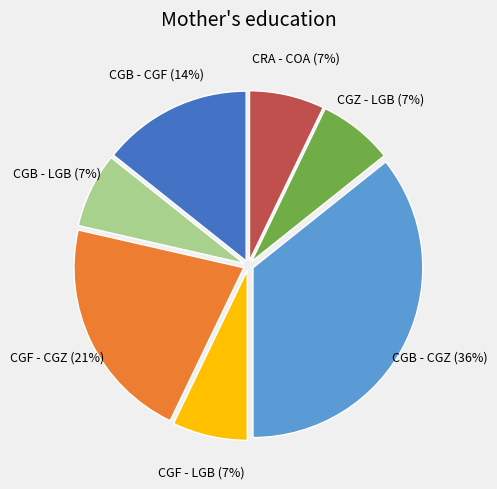

To the nearest percent, what is the combined percentage of CRA - COA and CGB - CGF?

21%